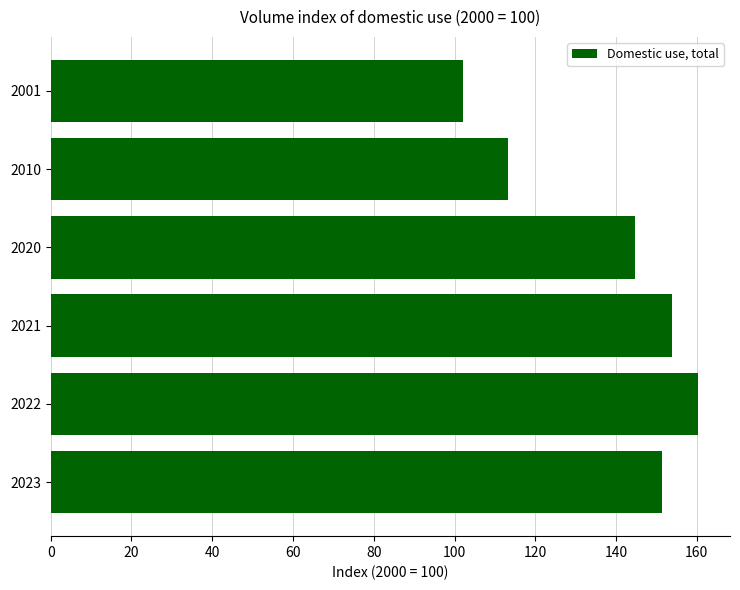

What is the difference between the maximum and minimum values?

58.0